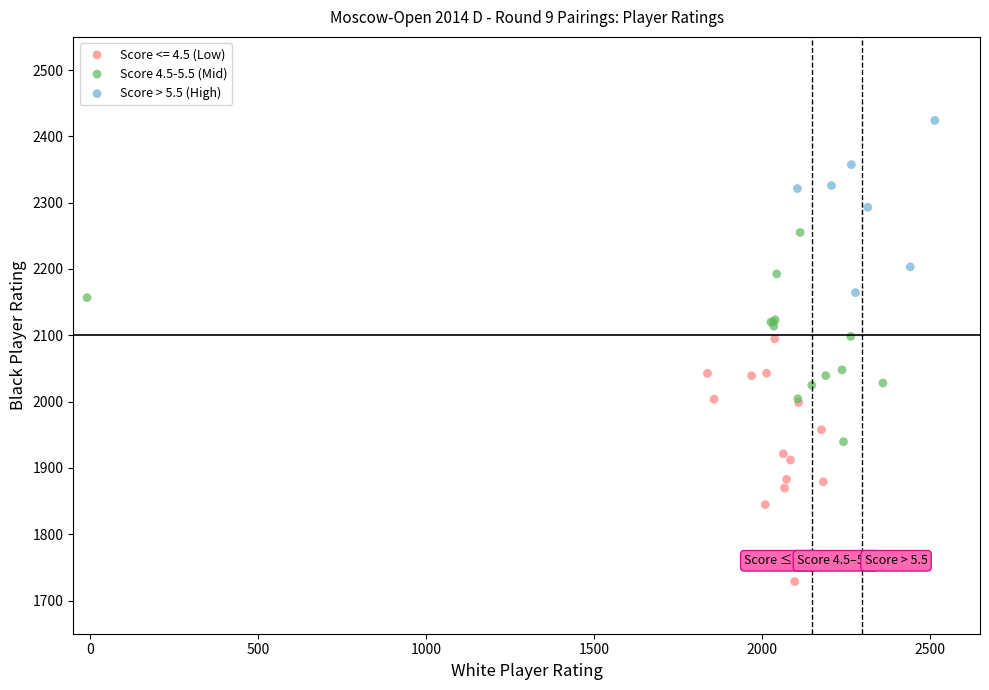

Which series has the largest Y range (max minus min)?

Score <= 4.5 (Low)